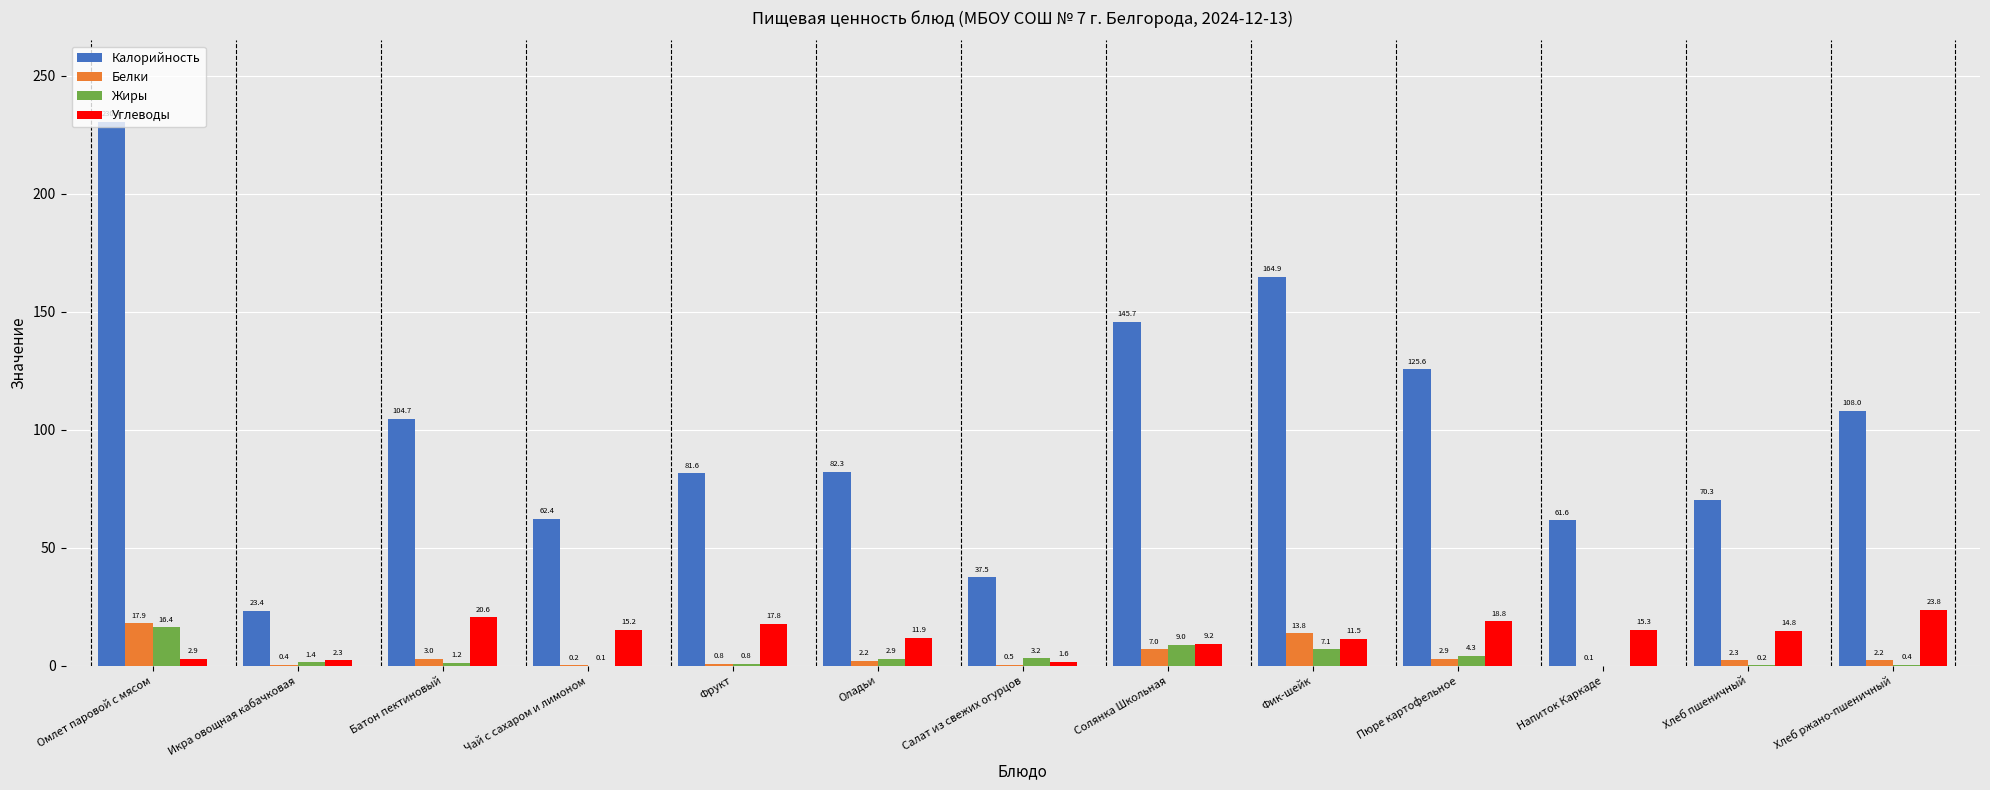

At which category is the sum across all series the highest?

Омлет паровой с мясом